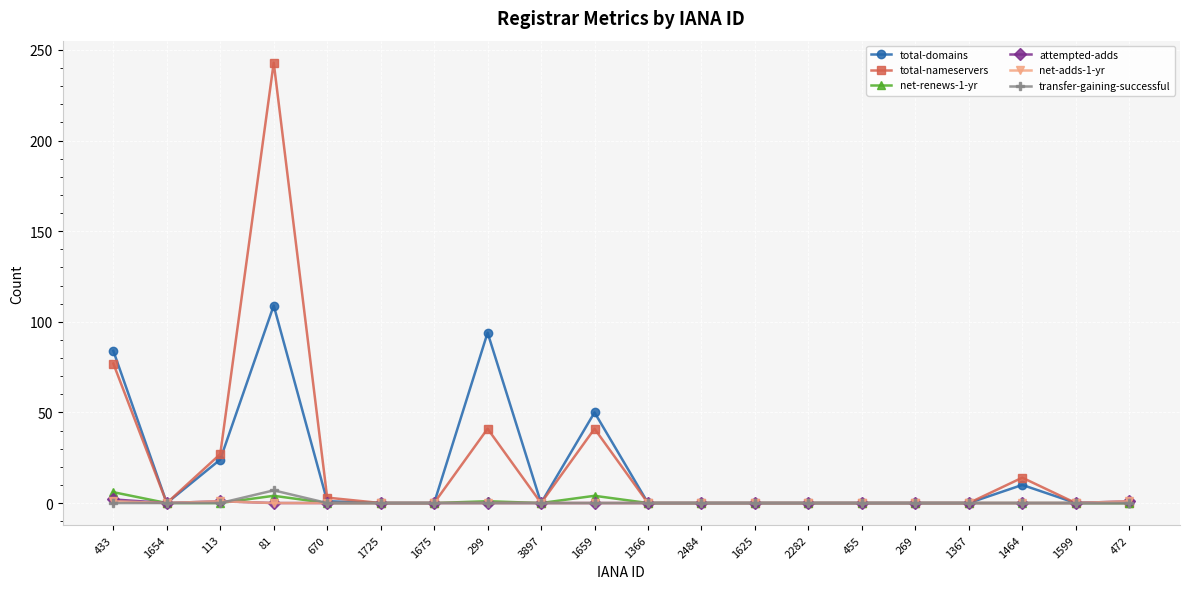

The value of attempted-adds at 455 is 0. True or false?

True